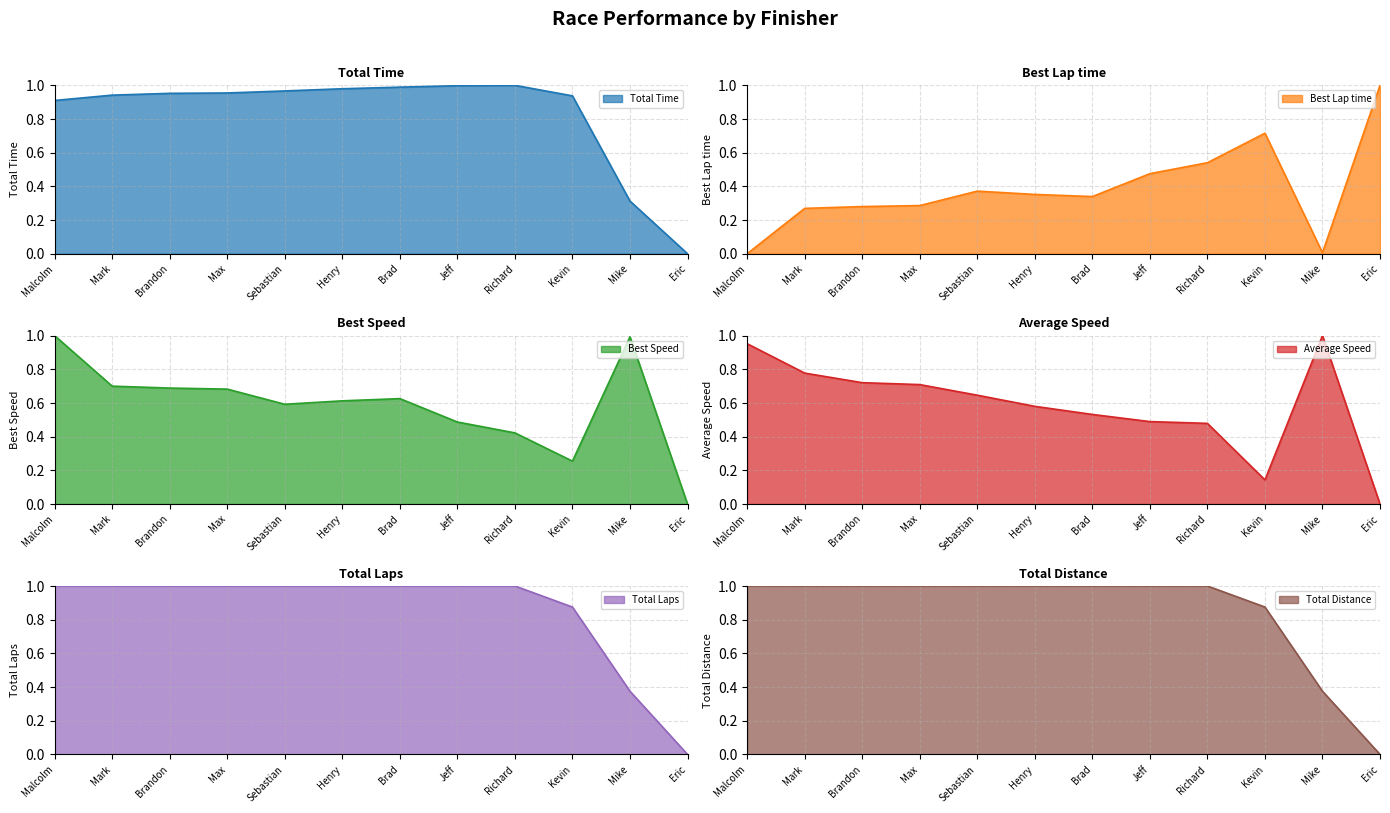

True or false: Total Distance has a value of 1.0 at Sebastian.

True